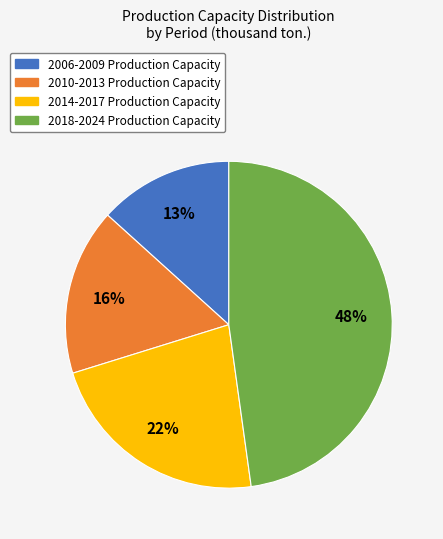

Is there a majority slice in this chart?

No